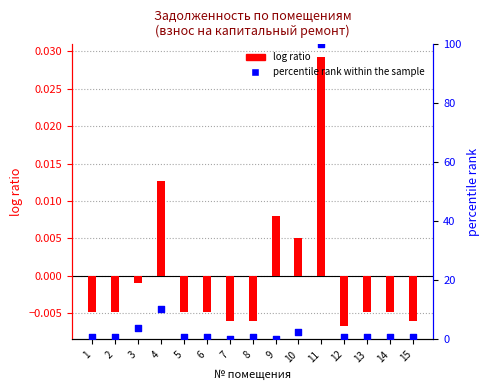

At how many categories does at least one series exceed 99?

1